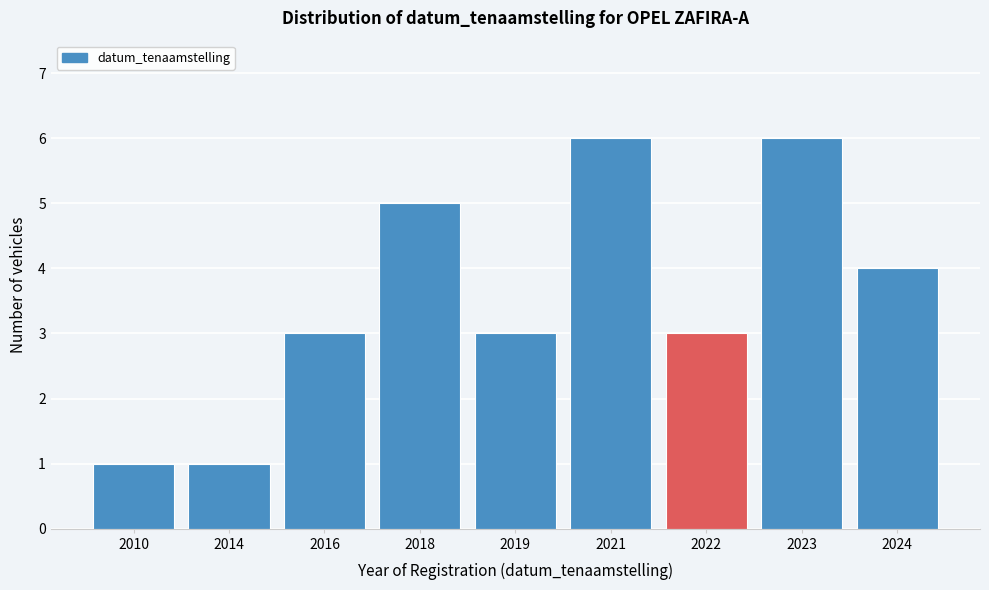

Reading left to right, transcribe all the data shown in this chart.

2010=1	2014=1	2016=3	2018=5	2019=3	2021=6	2022=3	2023=6	2024=4